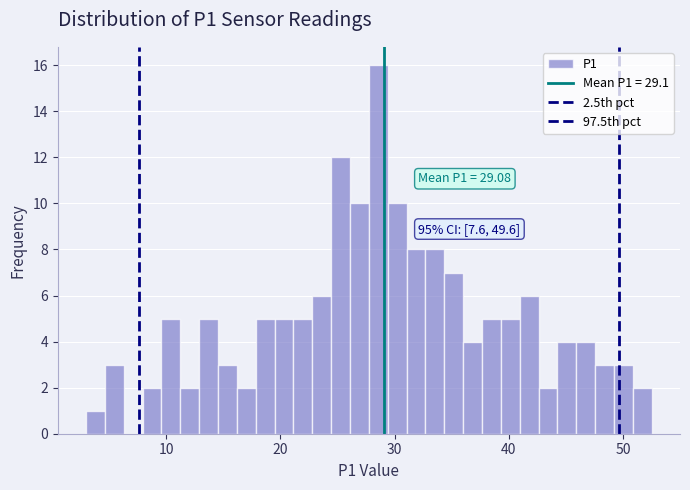

Read against the x-axis, roughly where is the centre of the tallest bar?

29